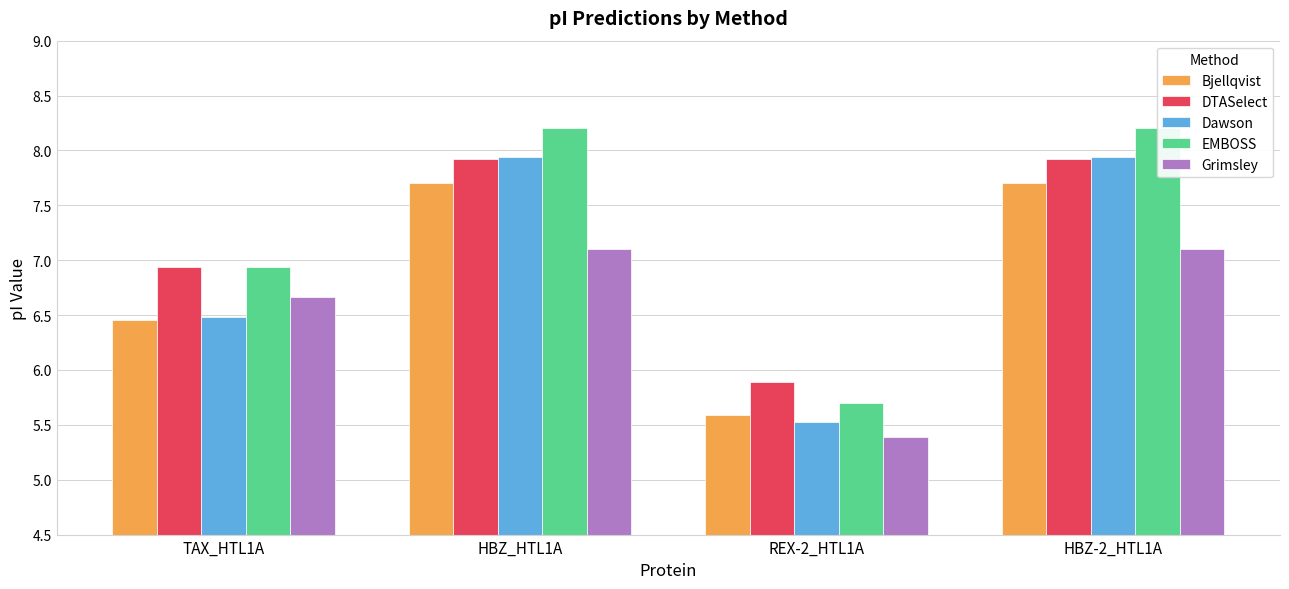

At how many categories does at least one series exceed 6?

3